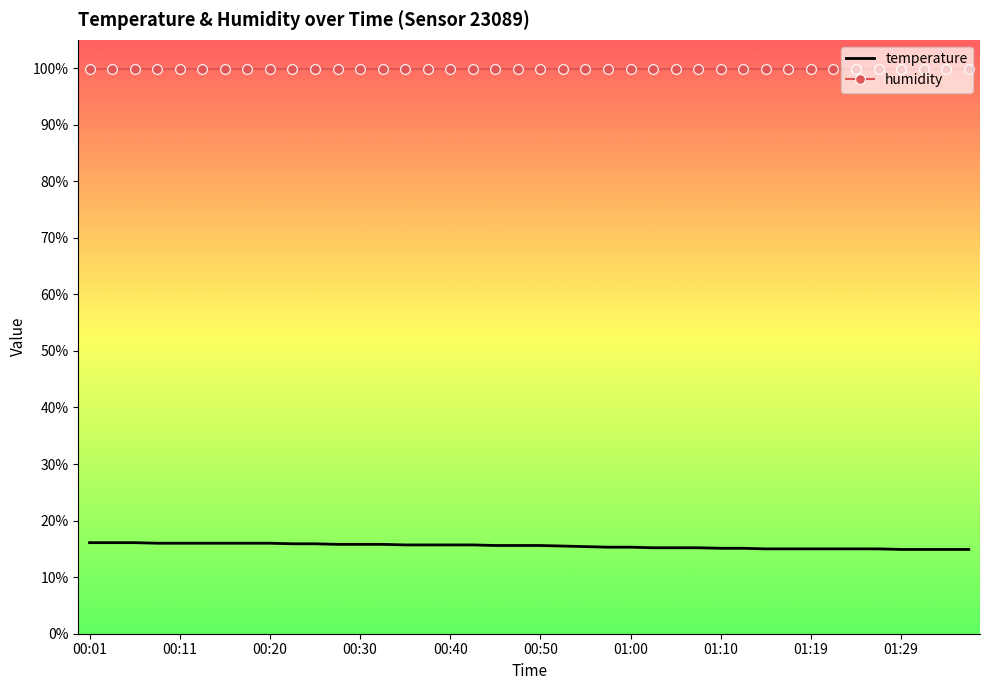

Which series has the largest range (max minus min)?

temperature